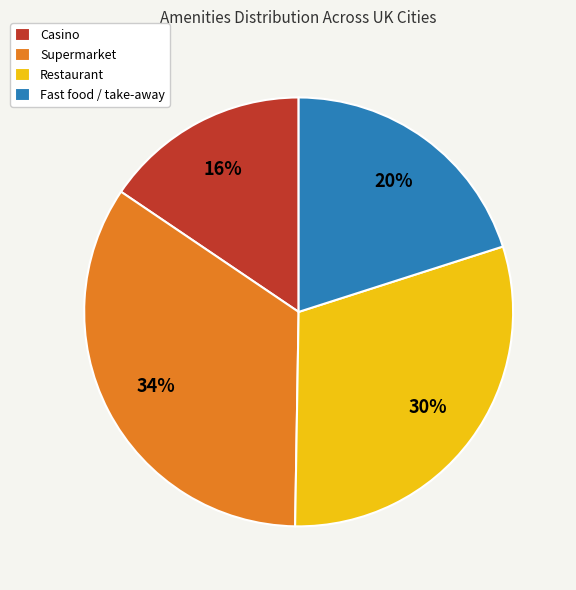

Does any single category account for the majority?

No